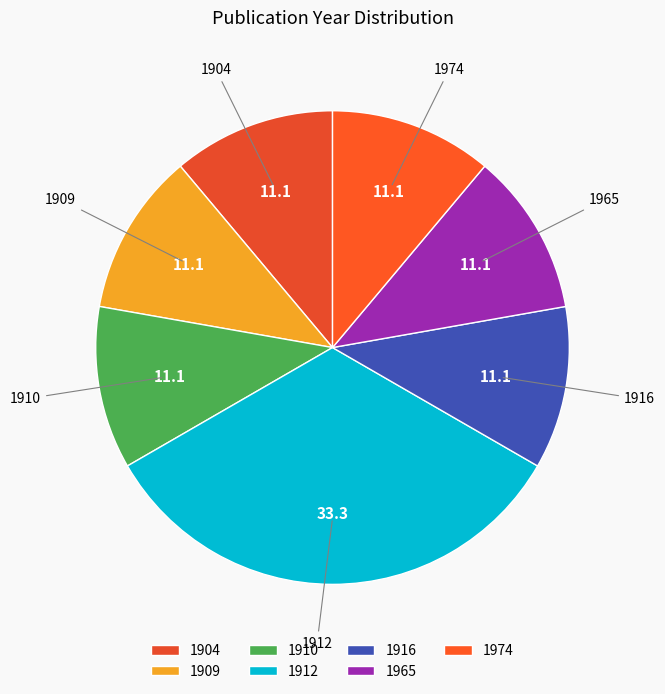

What is the ratio of the value at 1965 to the value at 1916?

1.0